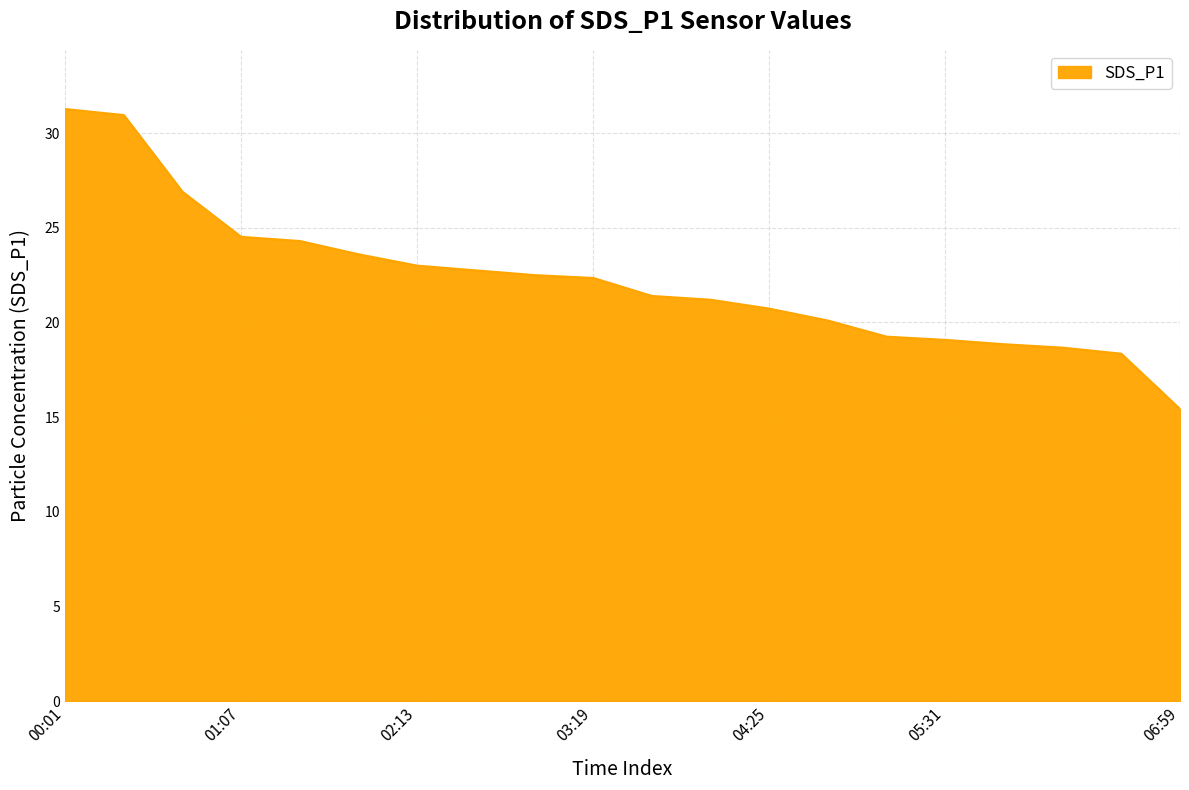

What is the difference between the maximum and minimum values?

15.8